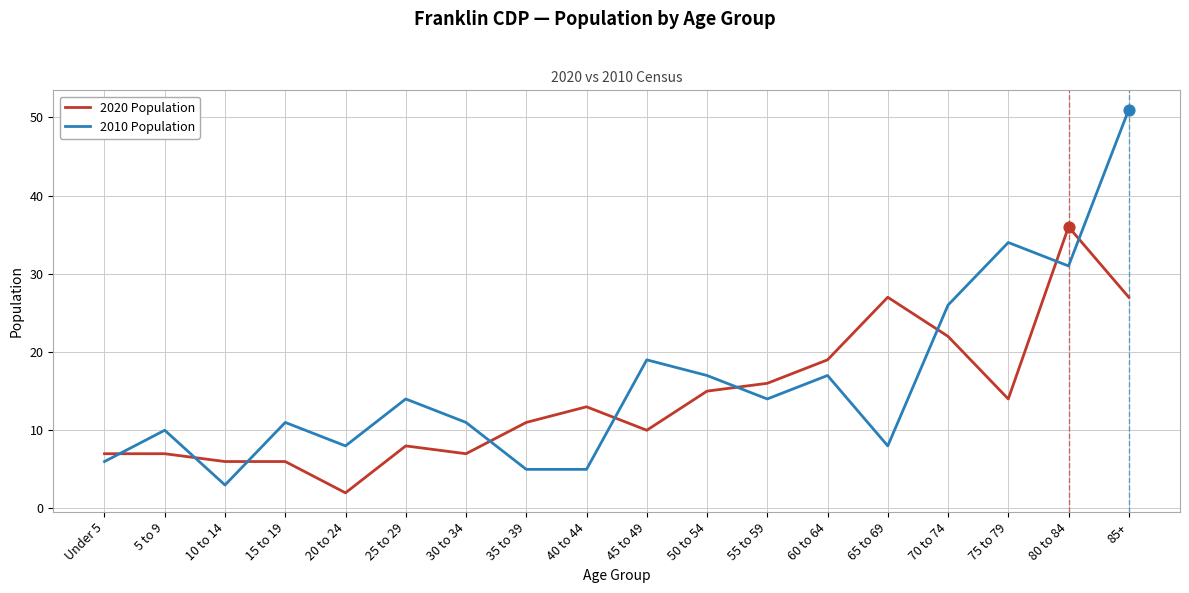

What are all the series names shown in the legend?

2020 Population, 2010 Population